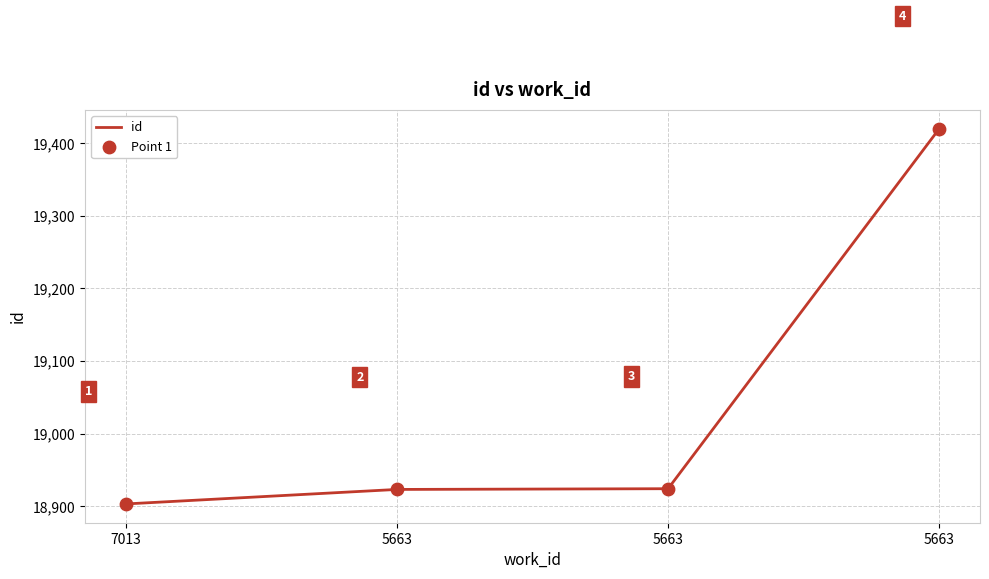

How many lines are shown in the chart?

1